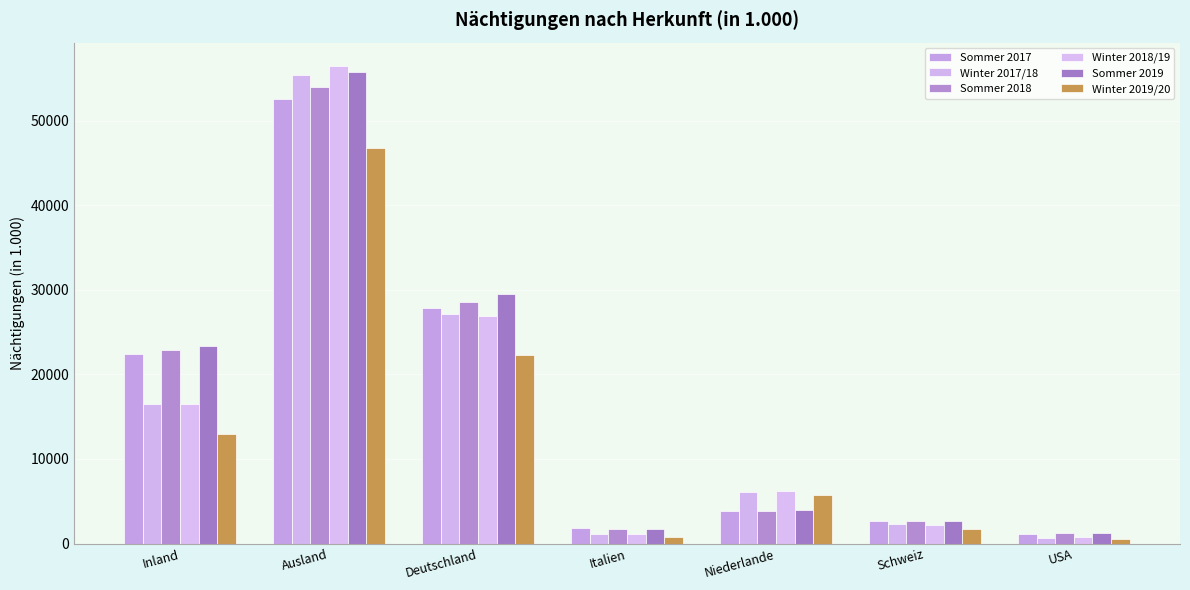

Reading left to right, list all the values displayed in this chart.

Sommer 2017: 22404.1	52583.0	27822.1	1805.4	3894.5	2700.2	1166.7
Winter 2017/18: 16447.4	55391.5	27097.7	1079.2	6066.6	2297.2	632.7
Sommer 2018: 22842.5	53904.4	28582.5	1767.7	3849.9	2671.3	1248.1
Winter 2018/19: 16526.6	56388.7	26902.9	1162.3	6260.1	2254.7	723.8
Sommer 2019: 23295.9	55679.0	29503.8	1757.6	3969.3	2672.5	1307.5
Winter 2019/20: 12926.8	46756.1	22317.5	787.6	5708.3	1779.6	545.0